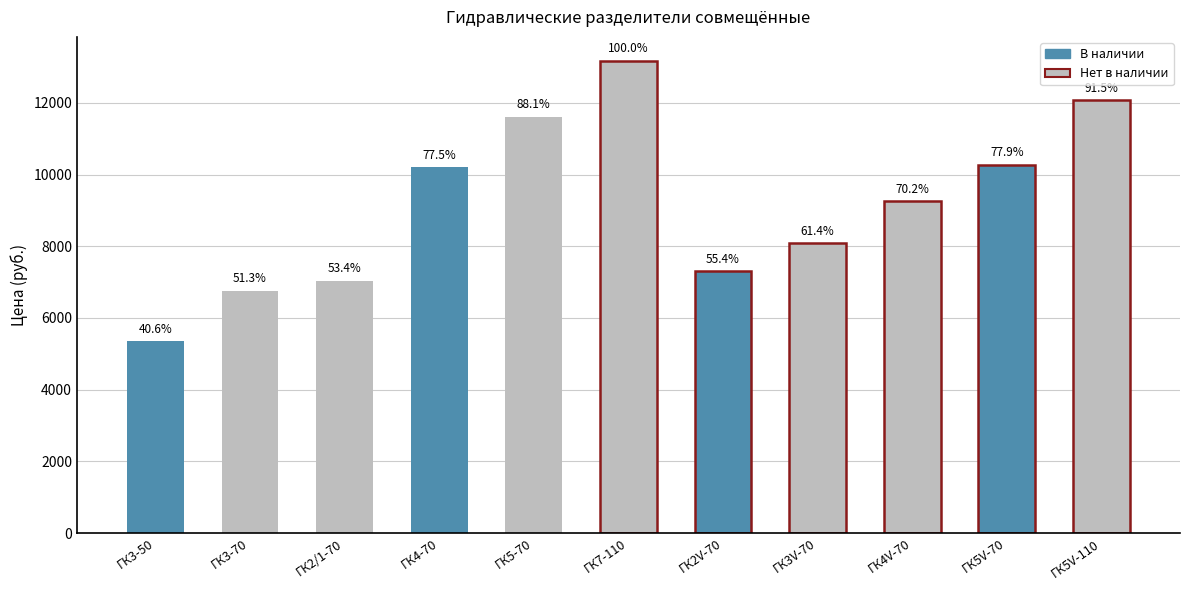

Approximately how many times larger is the value at ГК5-70 compared to ГК5V-110?

1.0